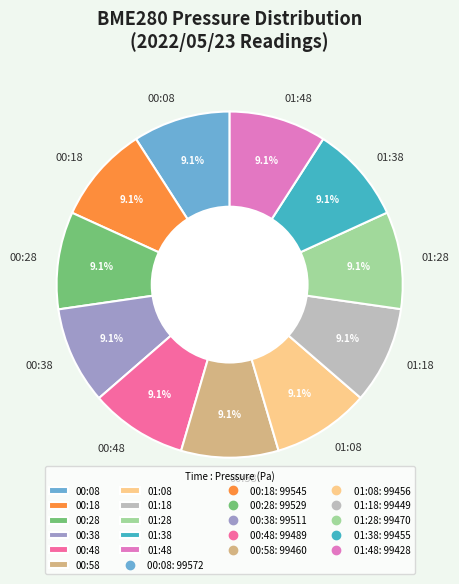

Approximately how many times larger is the value at 01:18 compared to 01:28?

1.0